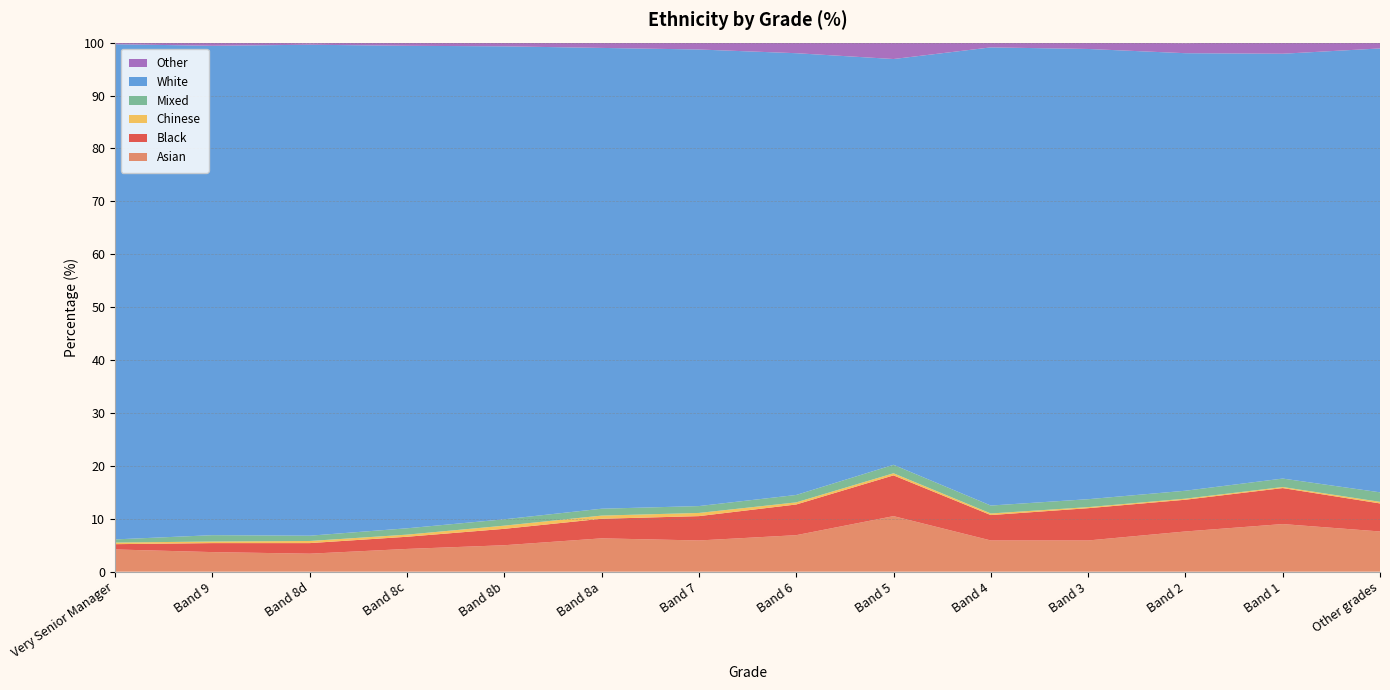

Reading right to left, list all the values displayed in this chart.

Asian: 7.6	9.0	7.6	5.9	5.9	10.5	6.9	5.9	6.3	5.0	4.3	3.4	3.7	4.2
Black: 5.3	6.8	6.0	6.1	4.8	7.7	5.8	4.6	3.7	3.1	2.3	2.0	1.7	1.0
Chinese: 0.3	0.2	0.2	0.2	0.3	0.4	0.4	0.6	0.6	0.6	0.4	0.4	0.3	0.3
Mixed: 1.8	1.6	1.5	1.5	1.5	1.6	1.4	1.3	1.3	1.2	1.2	1.0	1.2	0.6
White: 83.9	80.3	82.7	85.1	86.6	76.7	83.5	86.3	87.1	89.4	91.2	92.8	92.5	93.6
Other: 1.3	2.2	1.9	1.2	0.9	3.1	2.0	1.4	1.0	0.7	0.6	0.3	0.6	0.3